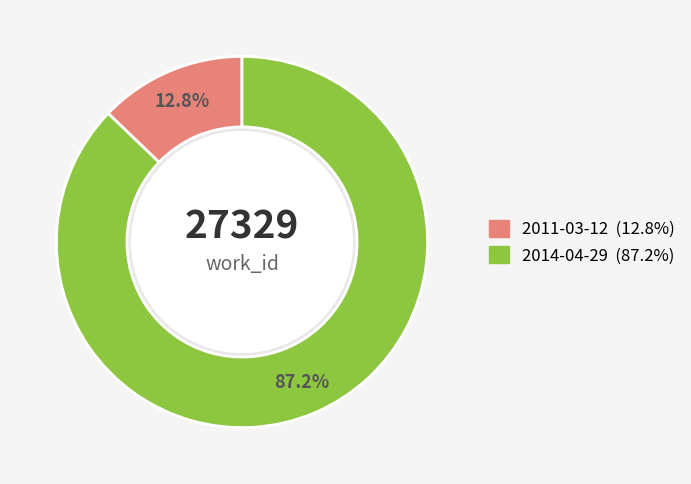

Combined, what portion of the pie is 2011-03-12 and 2014-04-29?

100.0%